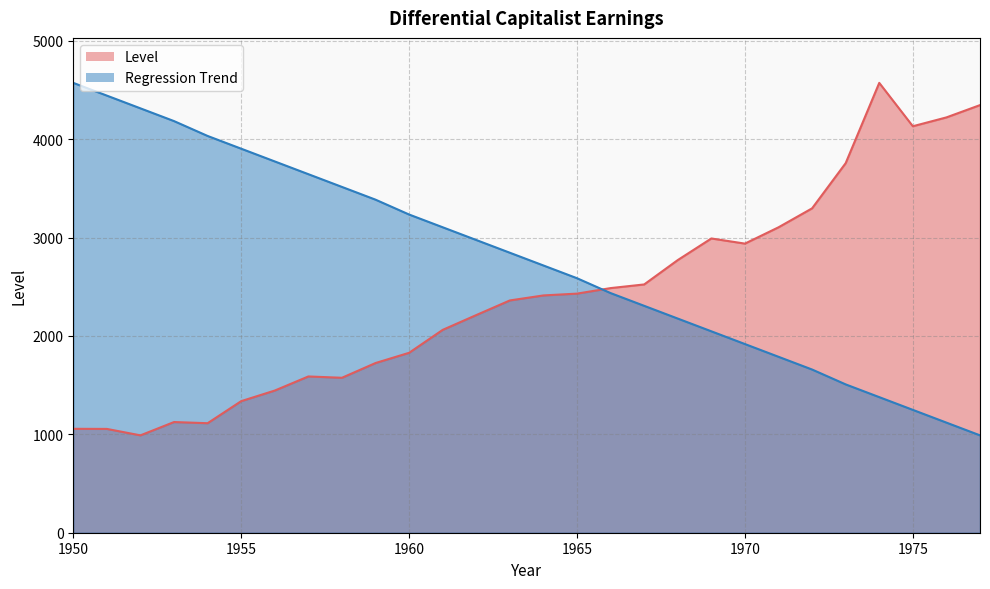

Read the Level value at 1954.

1113.2